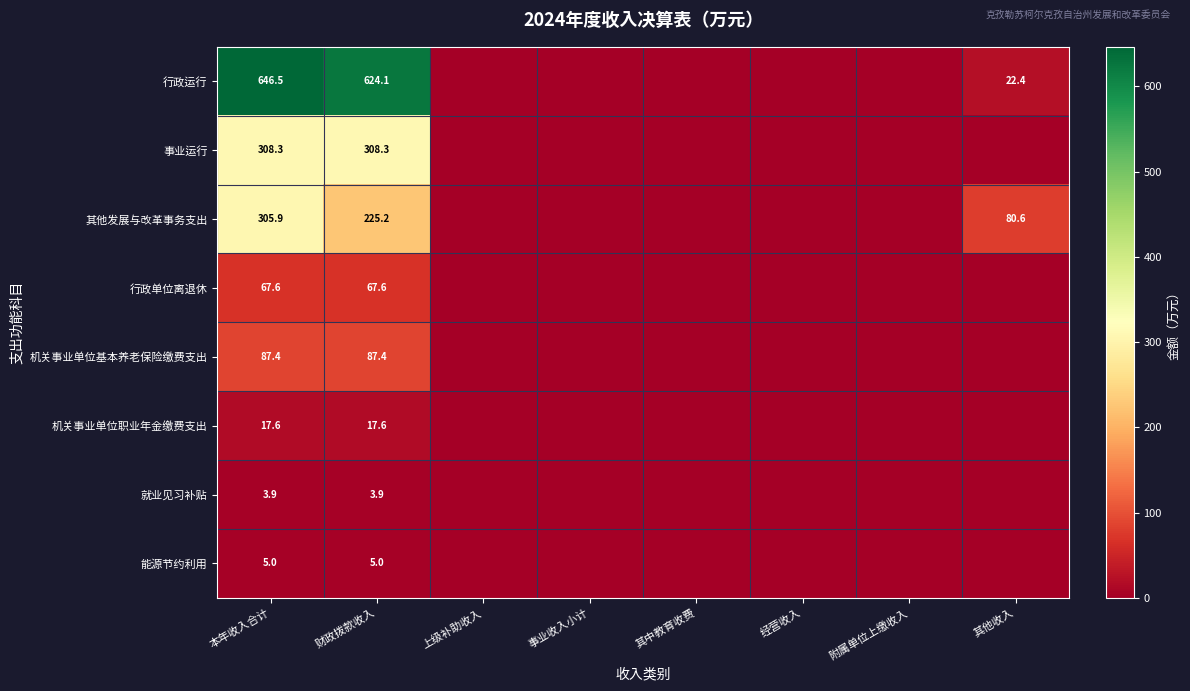

At 本年收入合计, list the series in order from largest to smallest.

行政运行, 事业运行, 其他发展与改革事务支出, 机关事业单位基本养老保险缴费支出, 行政单位离退休, 机关事业单位职业年金缴费支出, 能源节约利用, 就业见习补贴